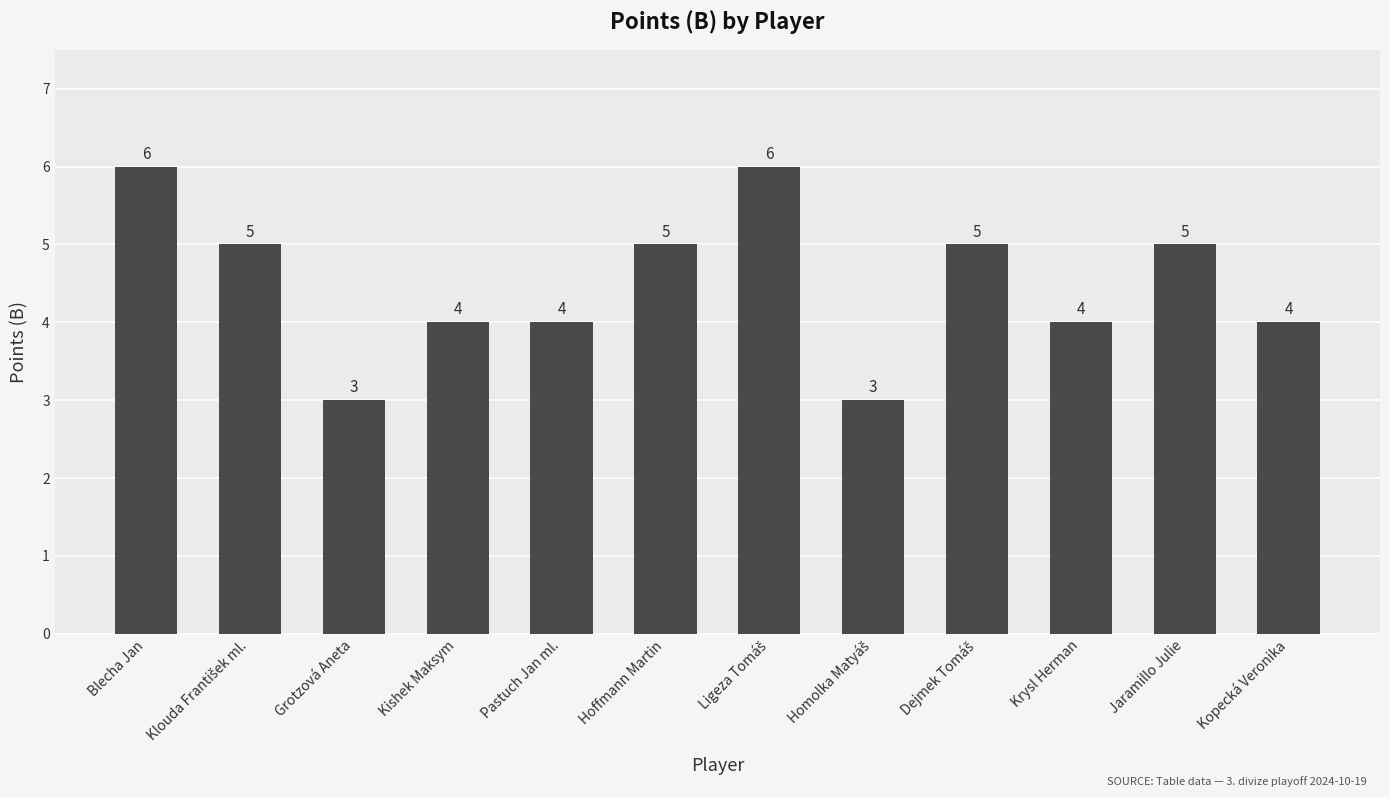

Reading right to left, list all the values displayed in this chart.

4	5	4	5	3	6	5	4	4	3	5	6